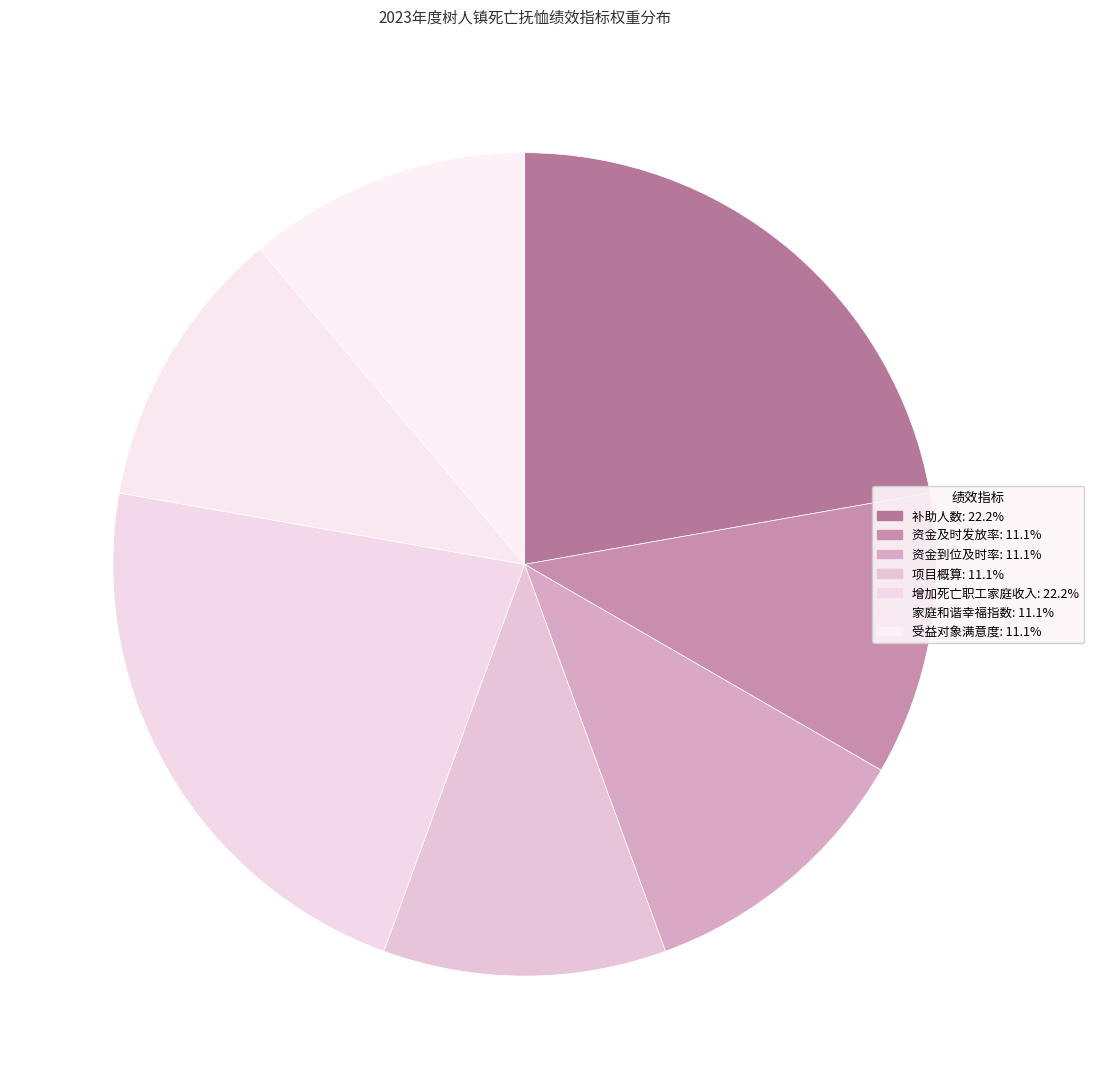

Is 资金及时发放率 the majority of the pie?

No